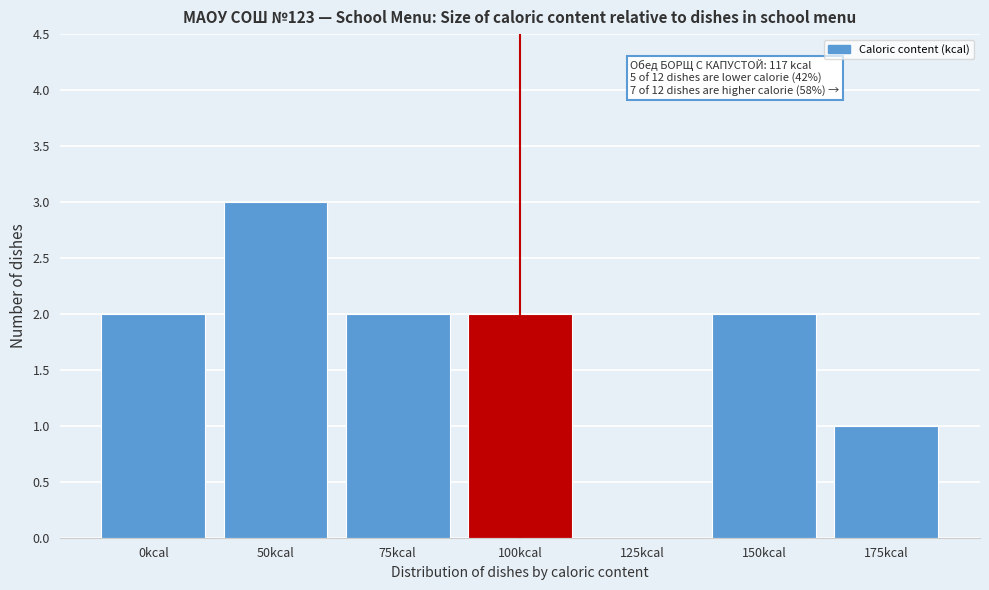

Reading left to right, extract all data points from this chart.

0kcal=2	50kcal=3	75kcal=2	100kcal=2	125kcal=0	150kcal=2	175kcal=1